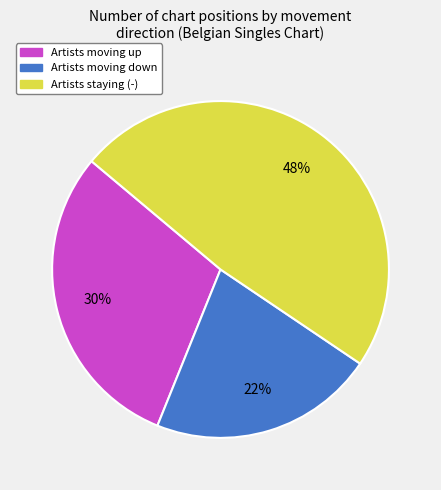

Is there any slice that represents more than half of the pie?

No